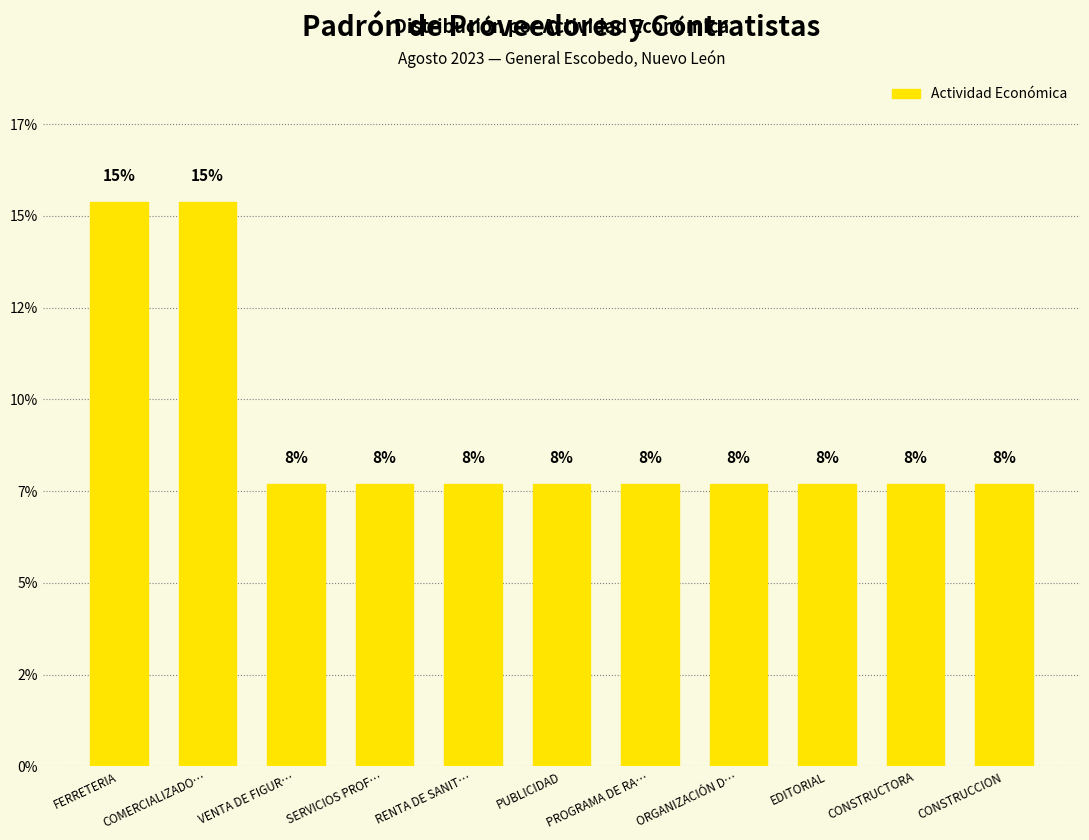

Does the chart contain any negative values?

No